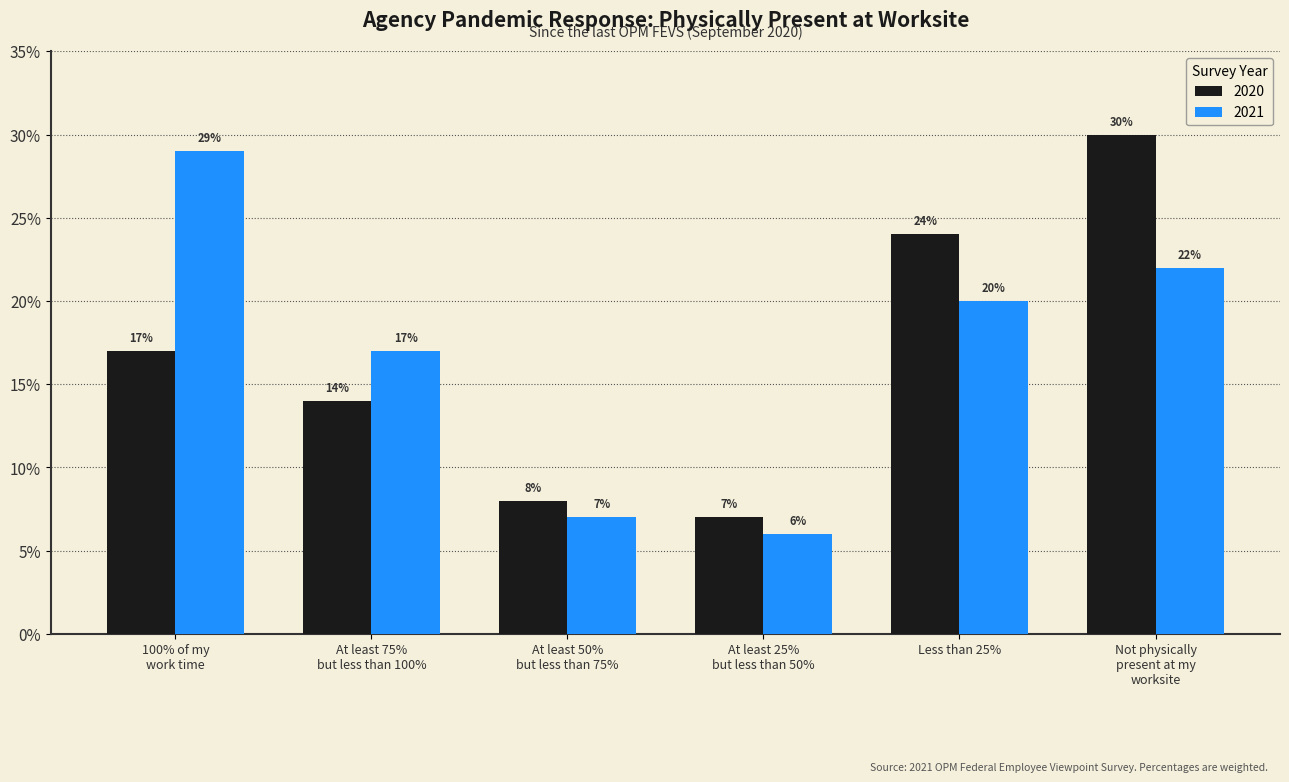

At which category does the chart reach its minimum across all series?

At least 25%
but less than 50%